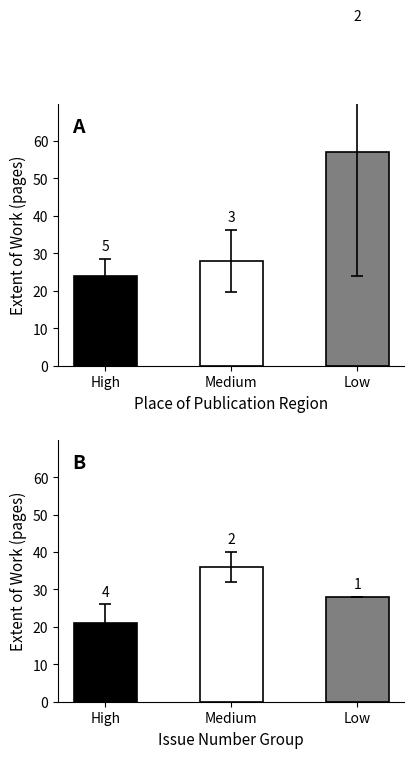

Rank the categories by value from lowest to highest.

High, Low, Medium